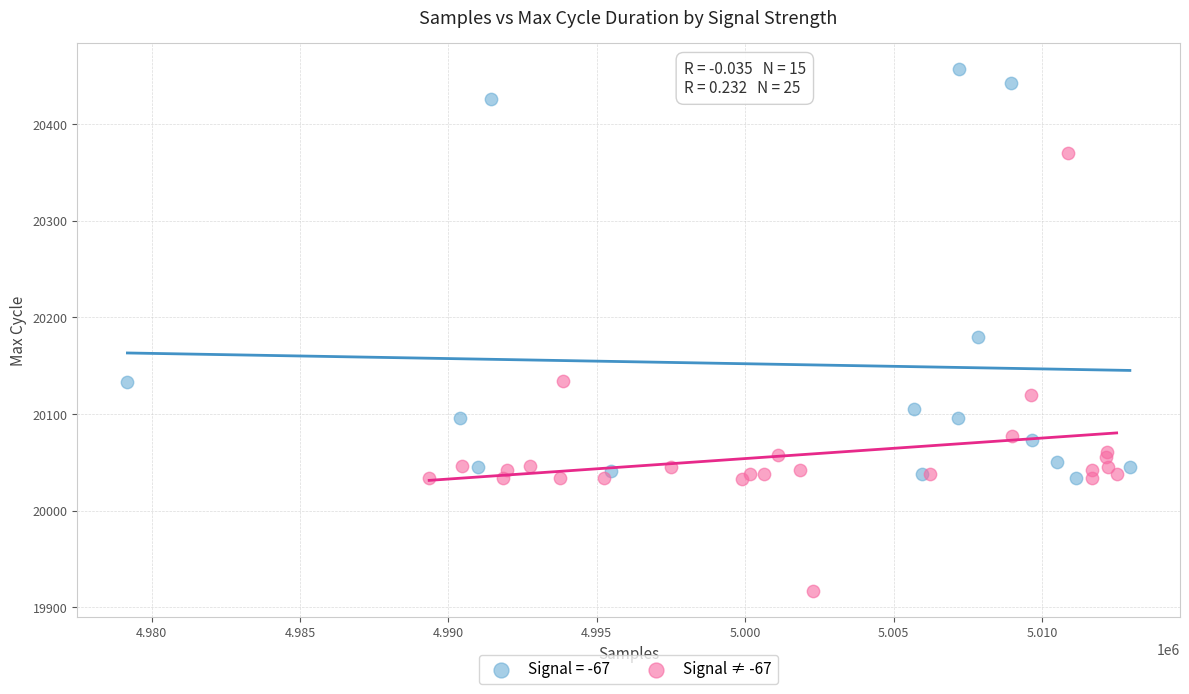

Which series contains the lowest Y value?

Signal ≠ -67